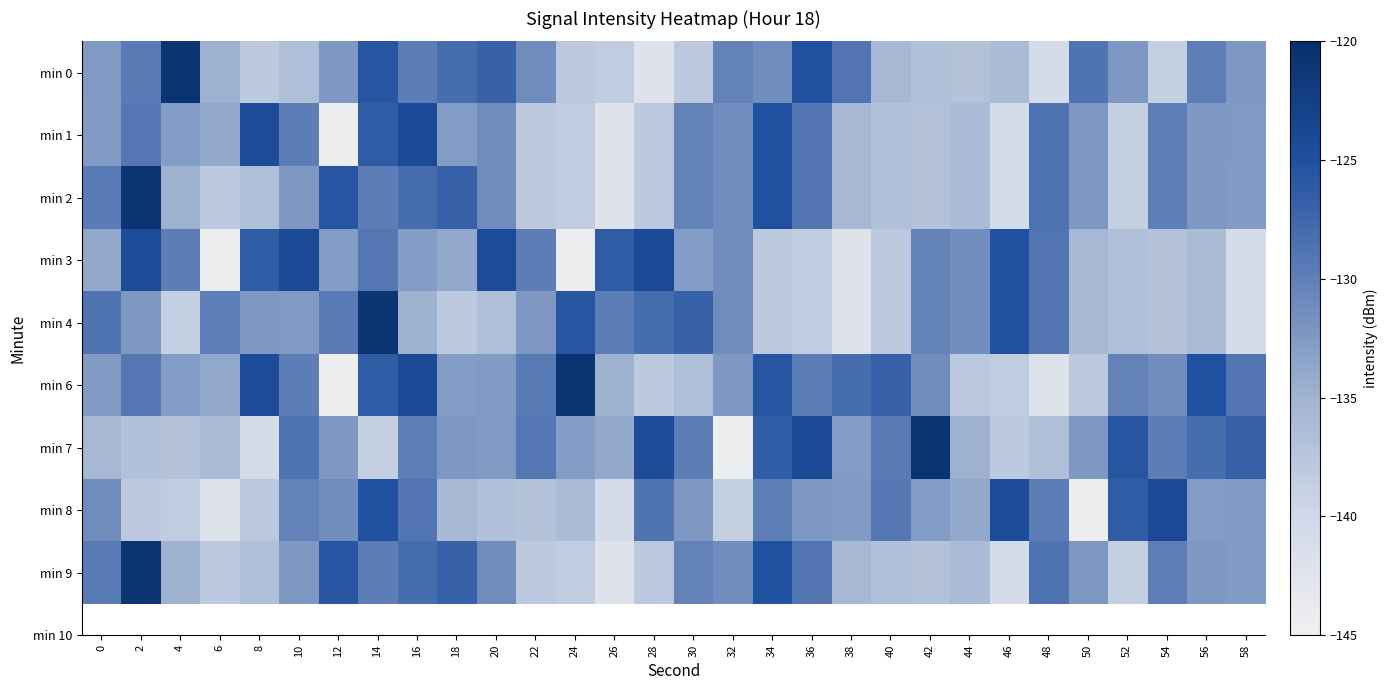

What is the total value across all series at 6?

-1231.4